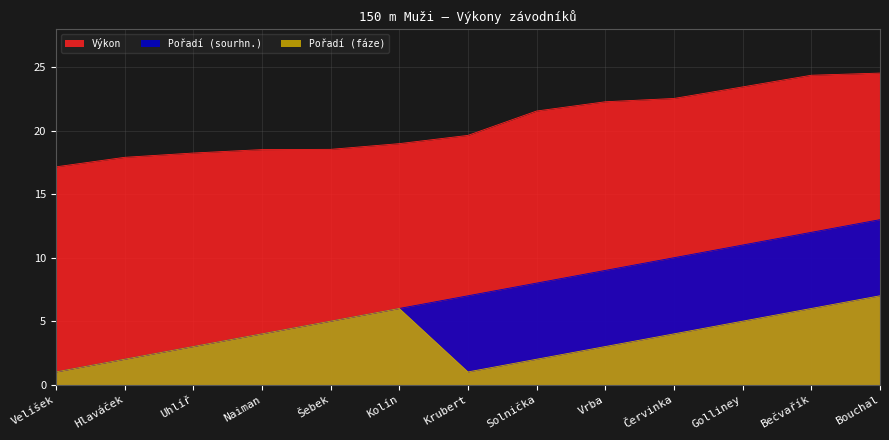

How many series are shown in this chart?

3